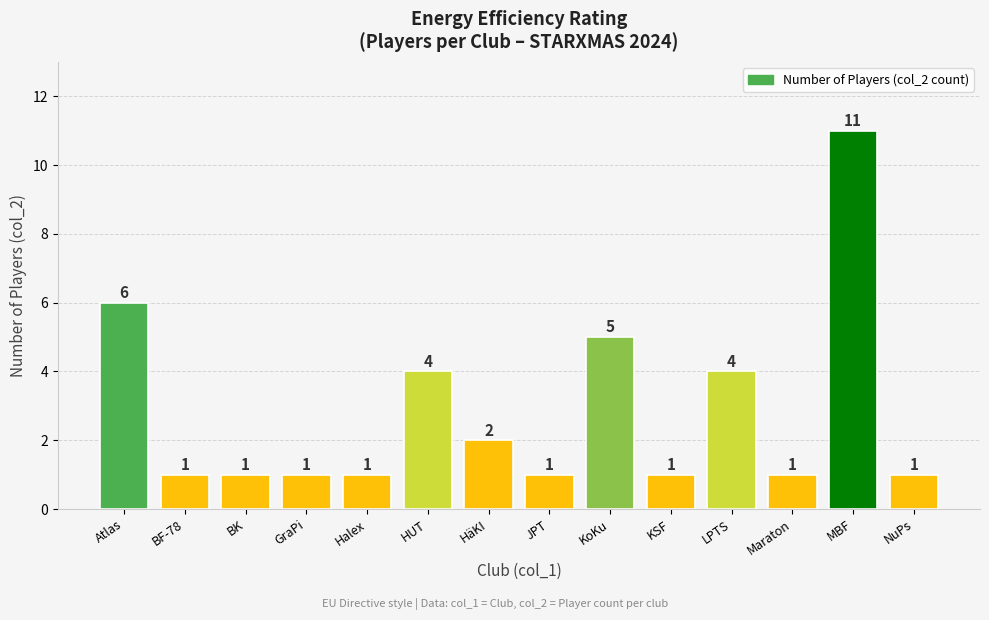

Reading right to left, list all the values displayed in this chart.

NuPs=1	MBF=11	Maraton=1	LPTS=4	KSF=1	KoKu=5	JPT=1	HäKI=2	HUT=4	Halex=1	GraPi=1	BK=1	BF-78=1	Atlas=6